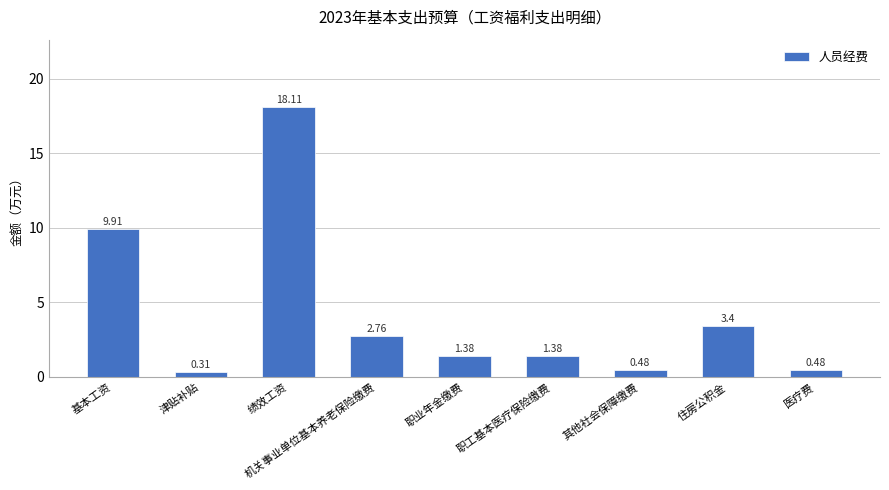

What is the maximum value shown in the chart?

18.1